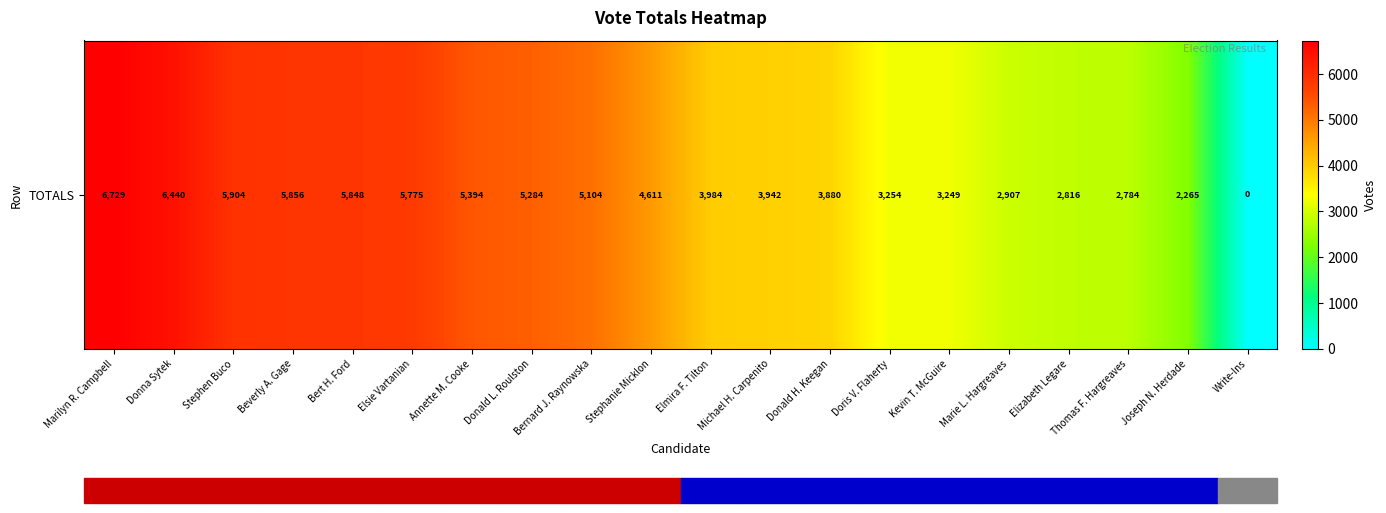

Reading left to right, list all the values displayed in this chart.

6729	6440	5904	5856	5848	5775	5394	5284	5104	4611	3984	3942	3880	3254	3249	2907	2816	2784	2265	0